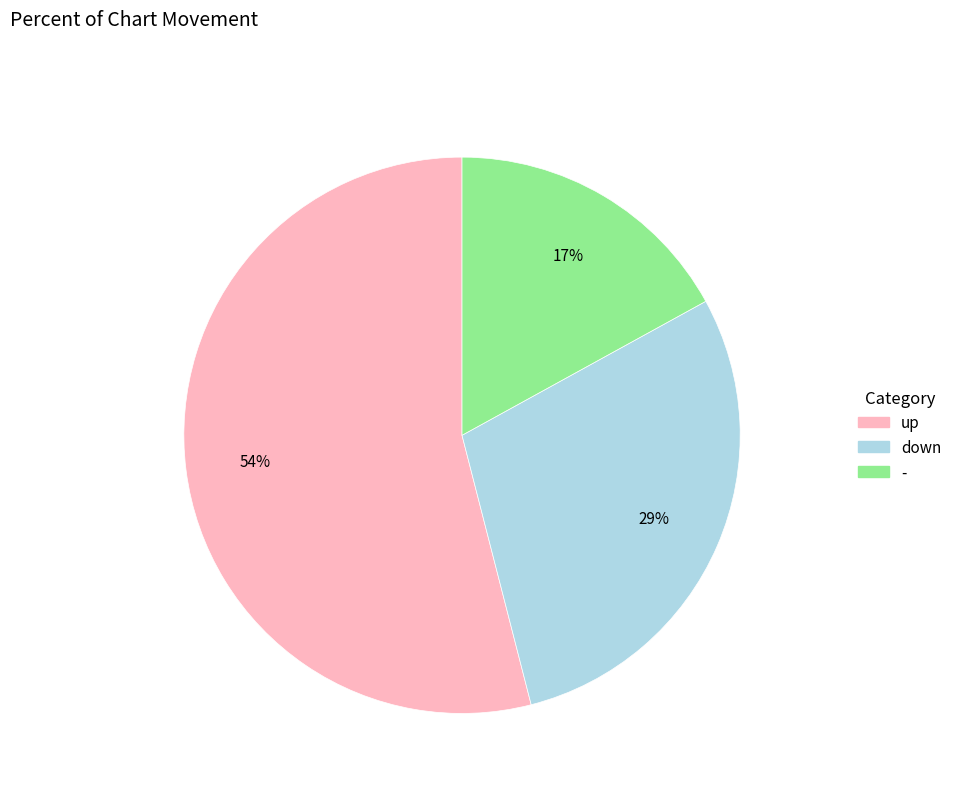

Combined, do down and - account for over 50%?

No